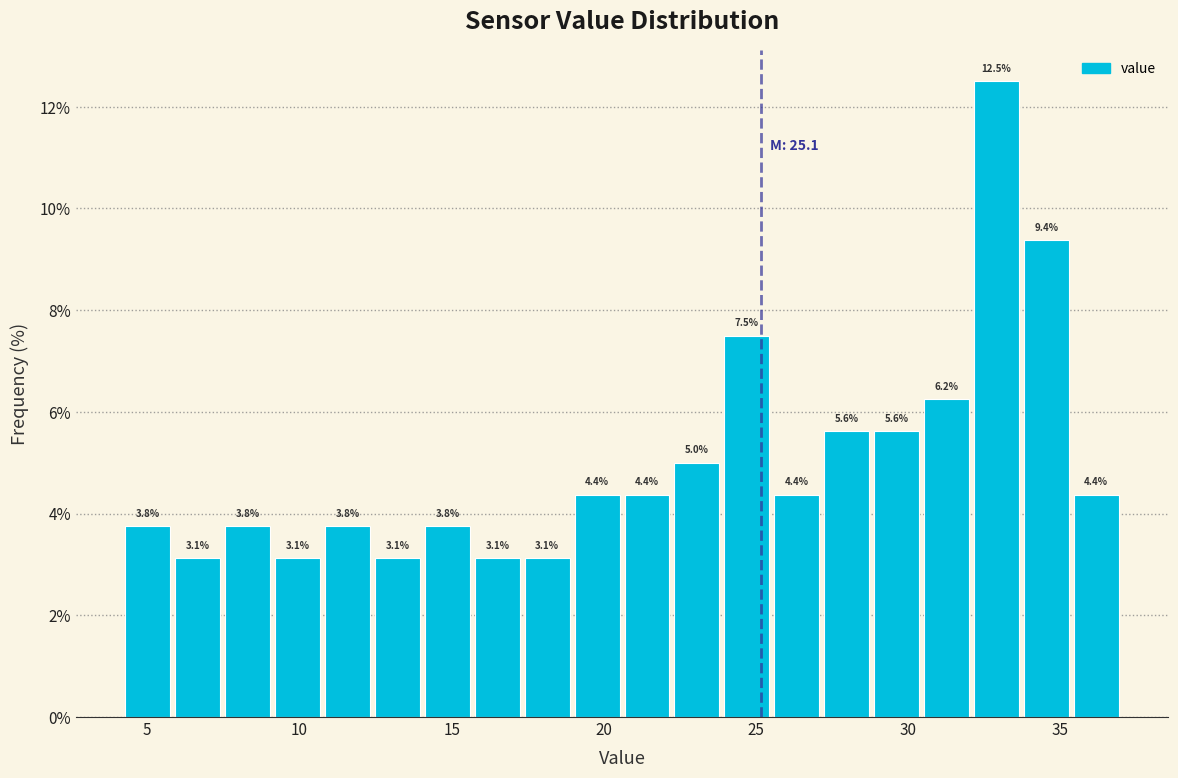

Read against the x-axis, roughly where is the centre of the tallest bar?

33.0